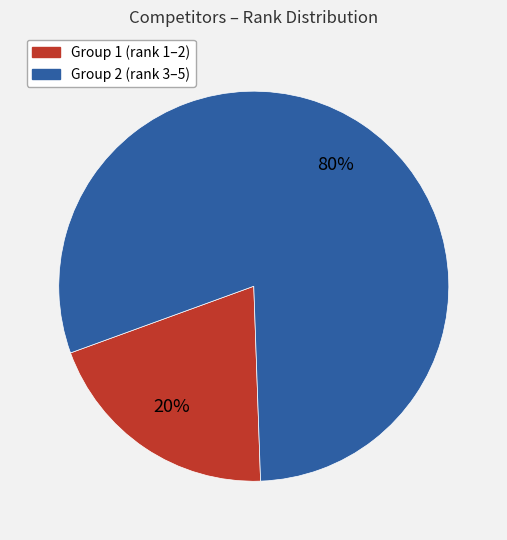

Which slice is the smallest?

Group 1 (rank 1–2)